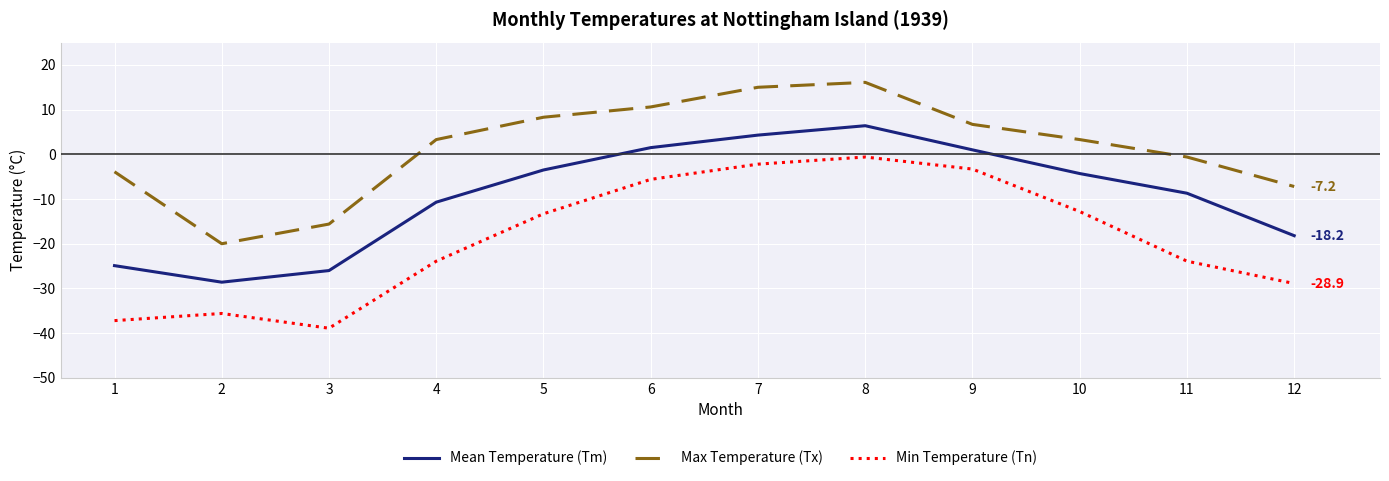

Count the number of categories in the chart.

12